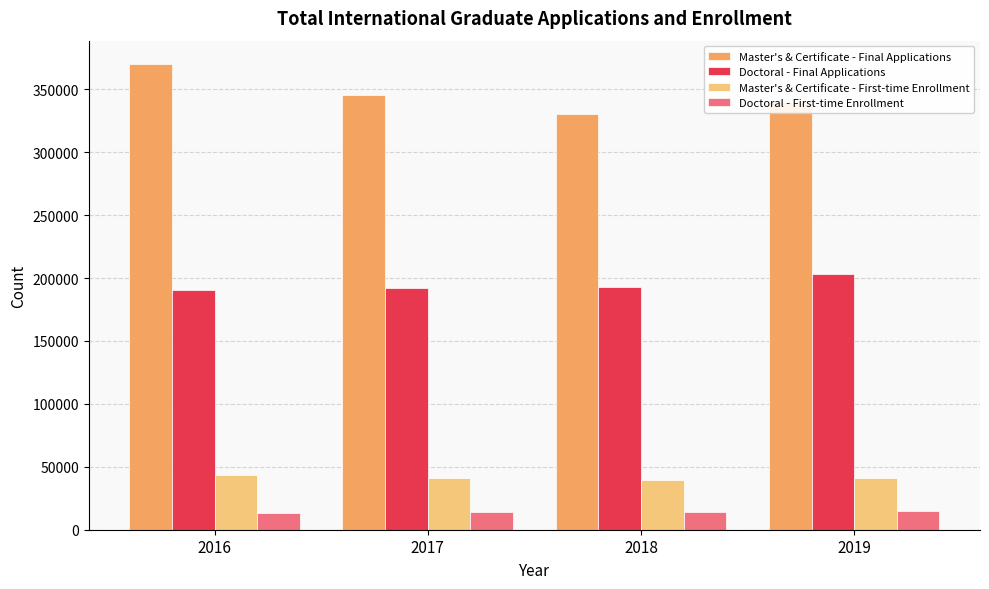

How many data points does each series have?

4